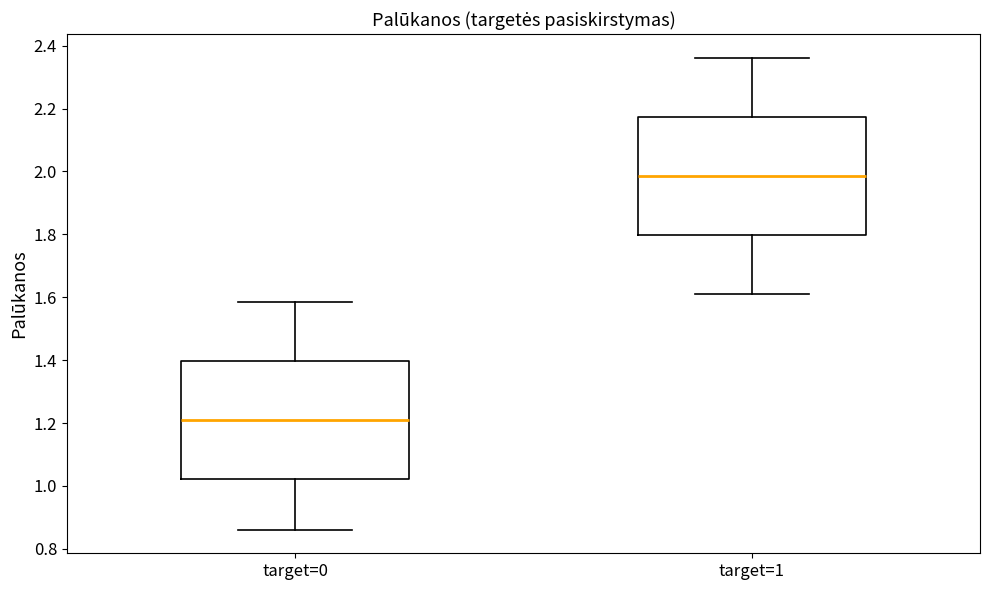

Reading left to right, transcribe this box plot: for each box, give where its median line is, the range the box spans, and where its two whiskers end, as read against the y-axis. The values are not printed on the chart, so give them approximately, as read against the axis.

target=0: median 1.20, box 1.02 to 1.40, whiskers 0.86 to 1.58
target=1: median 1.98, box 1.80 to 2.18, whiskers 1.62 to 2.36